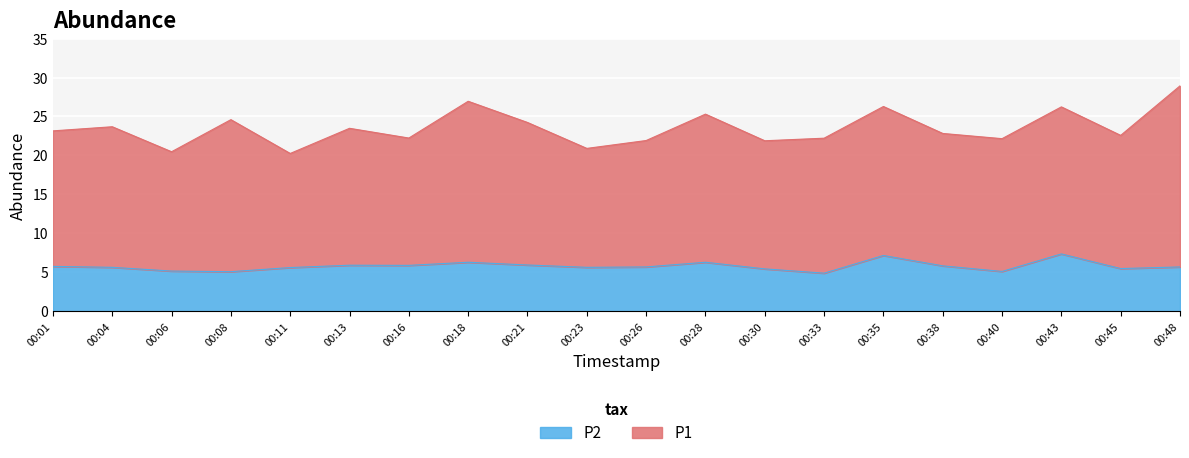

How many data points are less than 5?

1